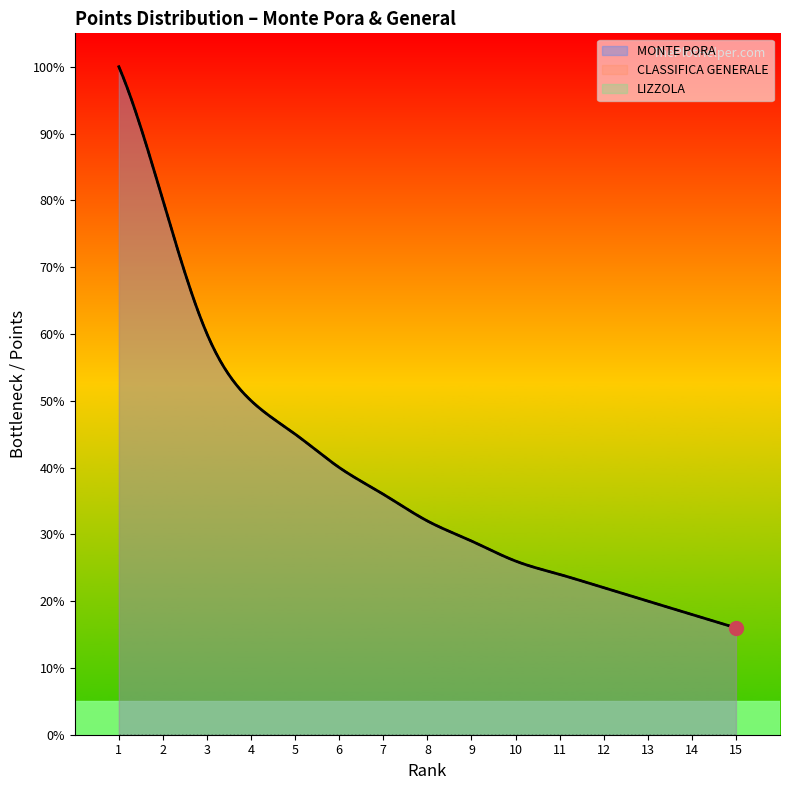

Does the chart have visible grid lines?

No